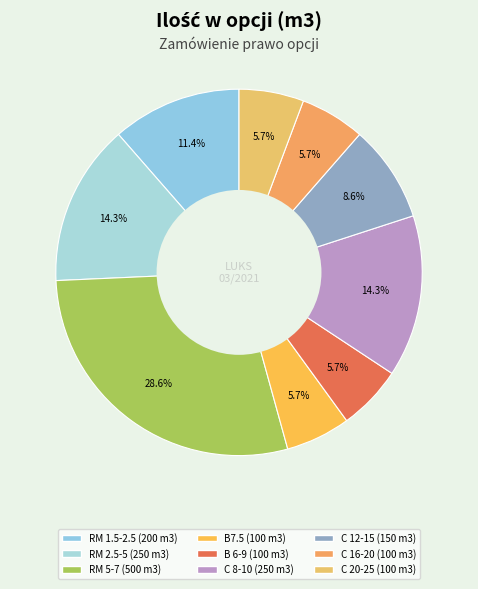

Is there any slice that represents more than half of the pie?

No